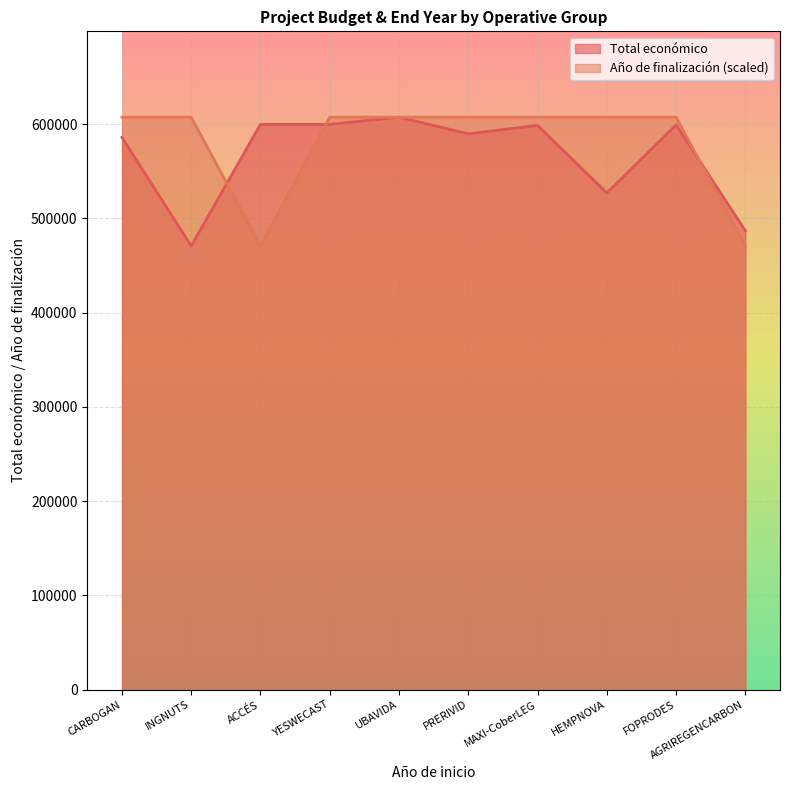

At which label is Total económico closest to 539008?

HEMPNOVA